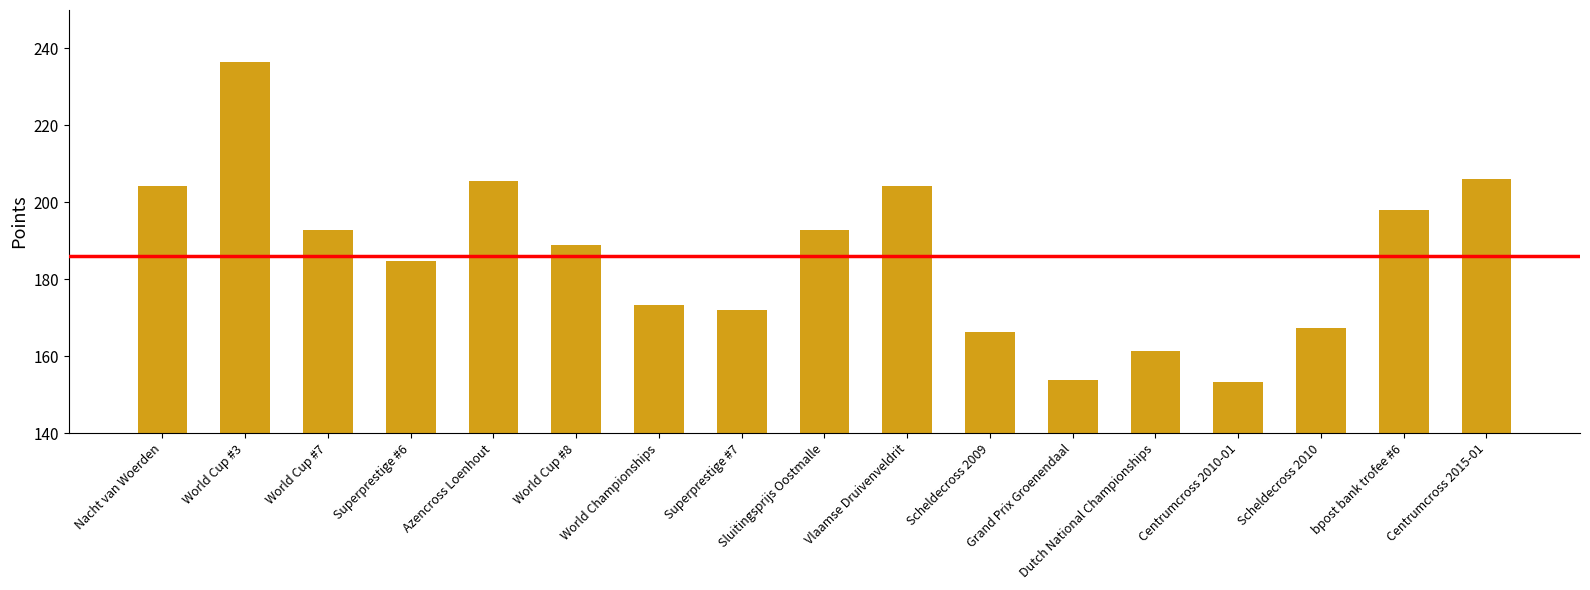

The chart shows a value of 197.9 at bpost bank trofee #6. True or false?

True